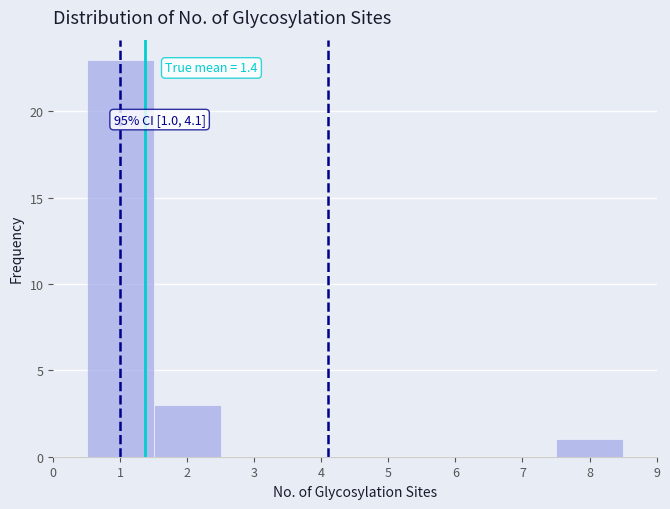

Over which range of the x-axis is the bar tallest?

0.5 to 1.5